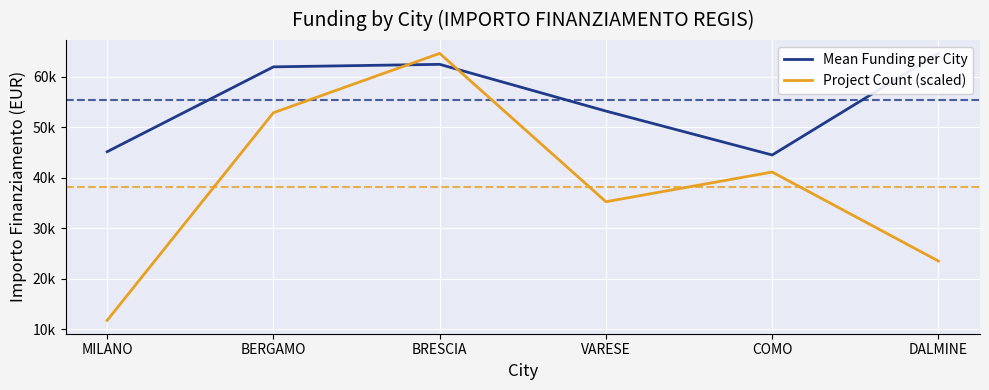

What are all the series names shown in the legend?

Mean Funding per City, Project Count (scaled)